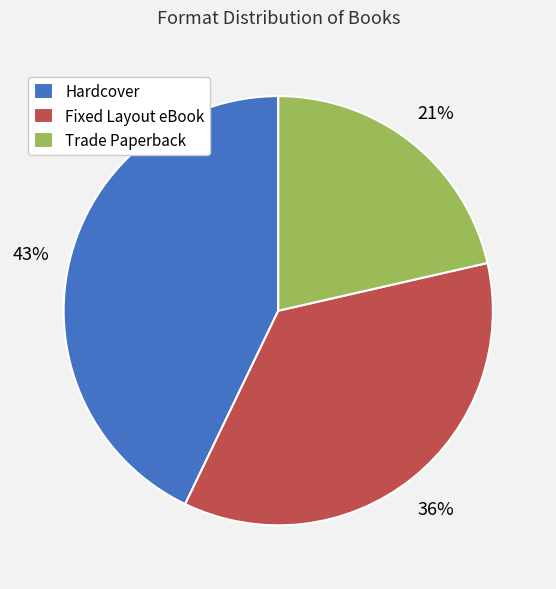

Count the number of slices in the pie.

3